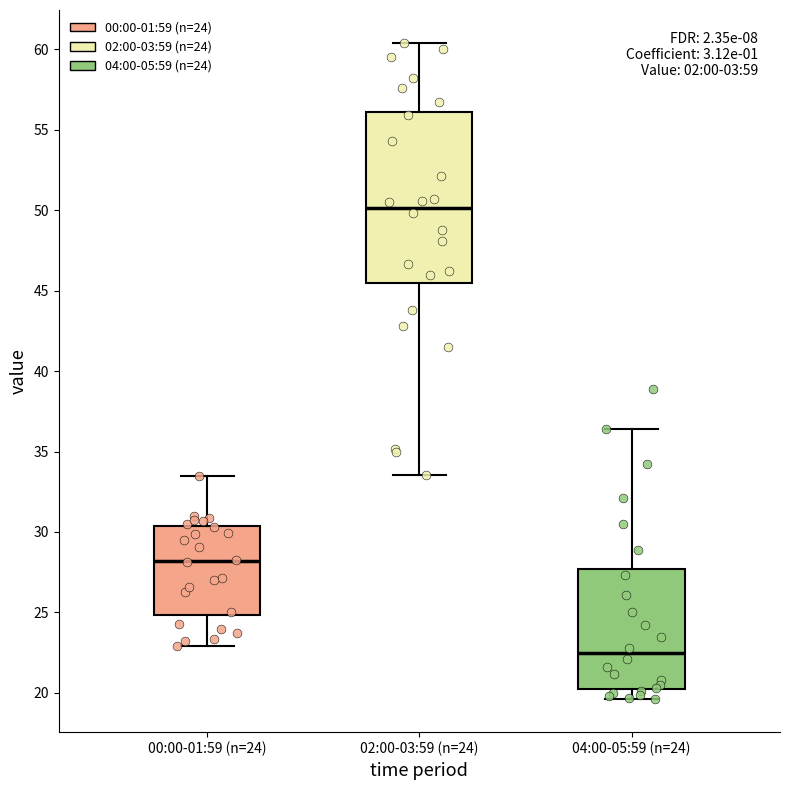

Reading left to right, read every box against the y-axis: the position of its median line, the range the box covers, and the ends of its whiskers. The values are not printed on the chart, so give them approximately, as read against the axis.

00:00-01:59 (n=24): median 28.0, box 25.0 to 30.5, whiskers 23.0 to 33.5
02:00-03:59 (n=24): median 50.0, box 45.5 to 56.0, whiskers 33.5 to 60.5
04:00-05:59 (n=24): median 22.5, box 20.5 to 27.5, whiskers 19.5 to 36.5